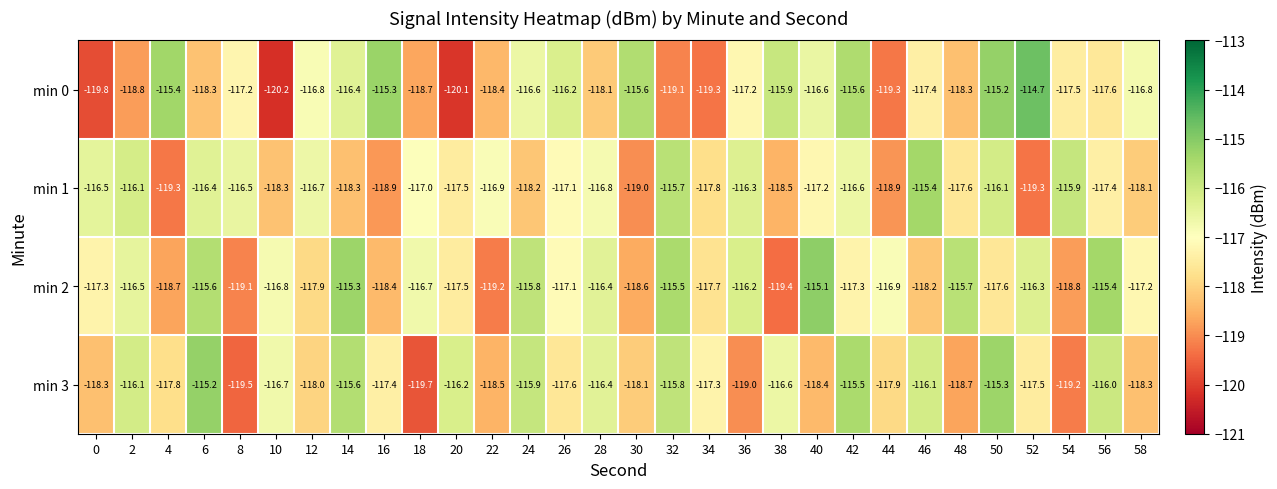

True or false: min 1 has a value of -118.3 at 14.

True